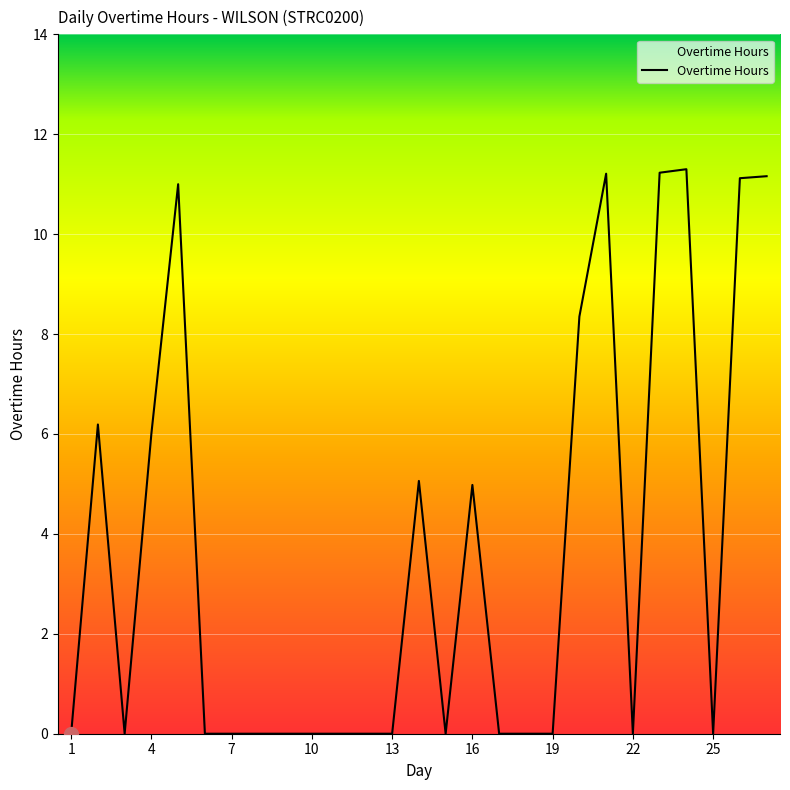

What is the difference between the maximum and minimum values?

11.3